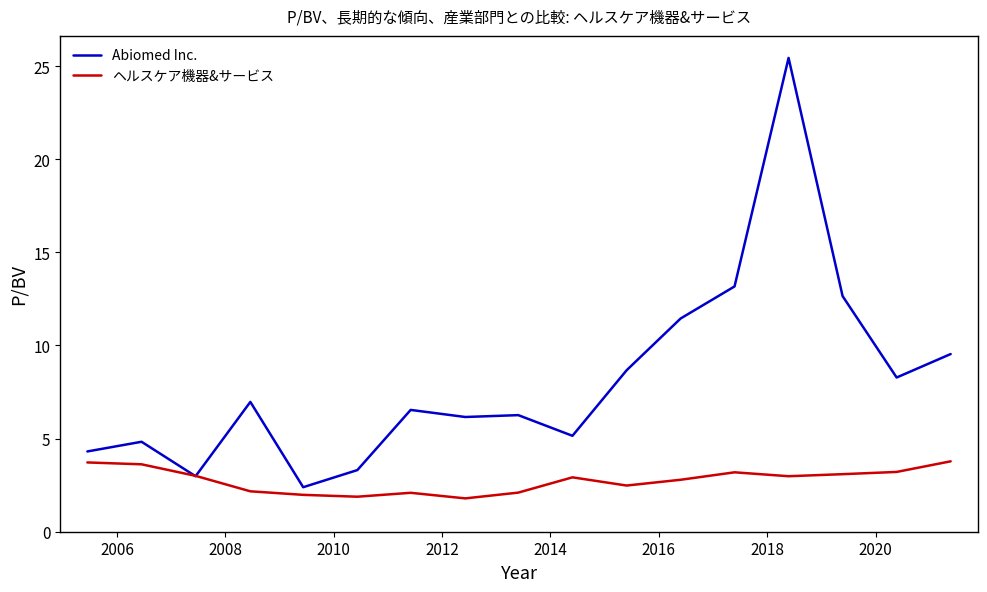

List the series in order of their peak value, highest first.

Abiomed Inc., ヘルスケア機器&サービス